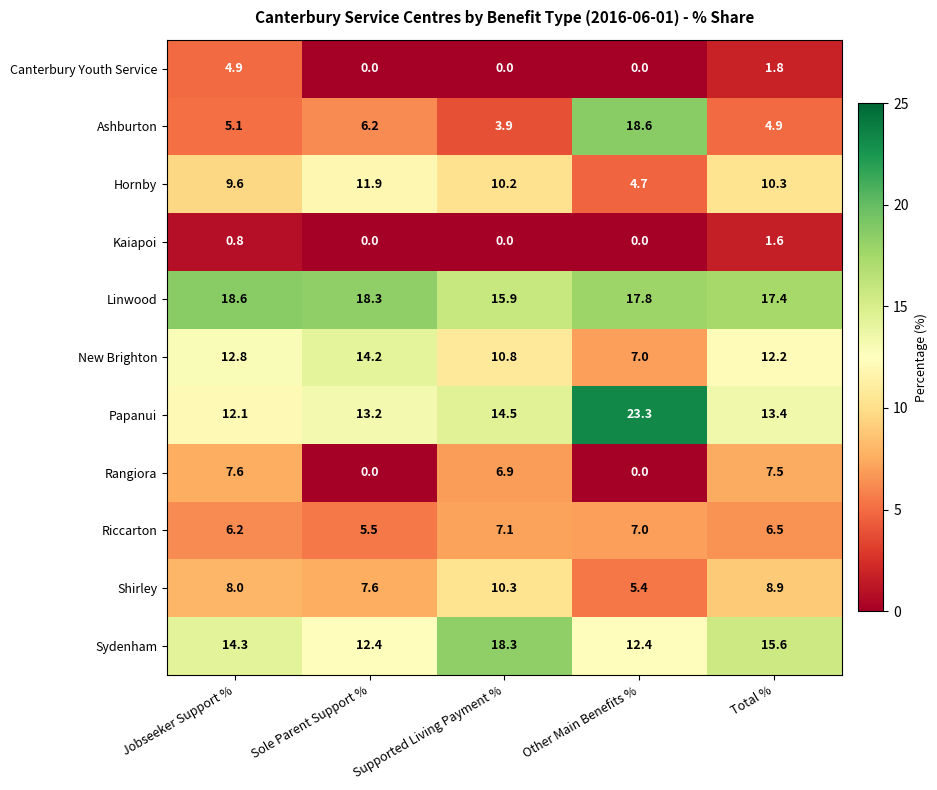

At Jobseeker Support %, list the series in order from largest to smallest.

Linwood, Sydenham, New Brighton, Papanui, Hornby, Shirley, Rangiora, Riccarton, Ashburton, Canterbury Youth Service, Kaiapoi